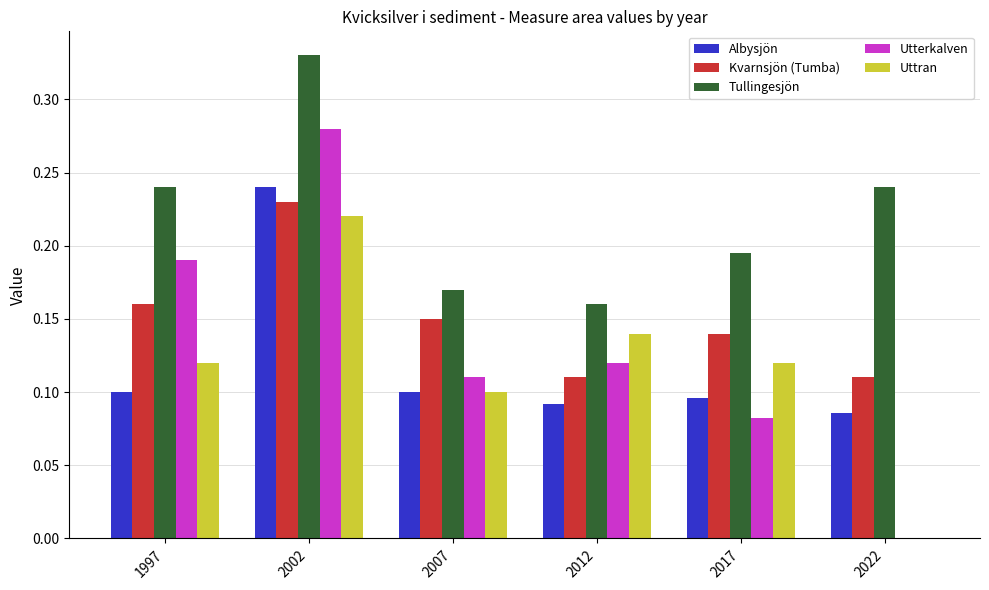

What is the sum of all Tullingesjön values?

1.3